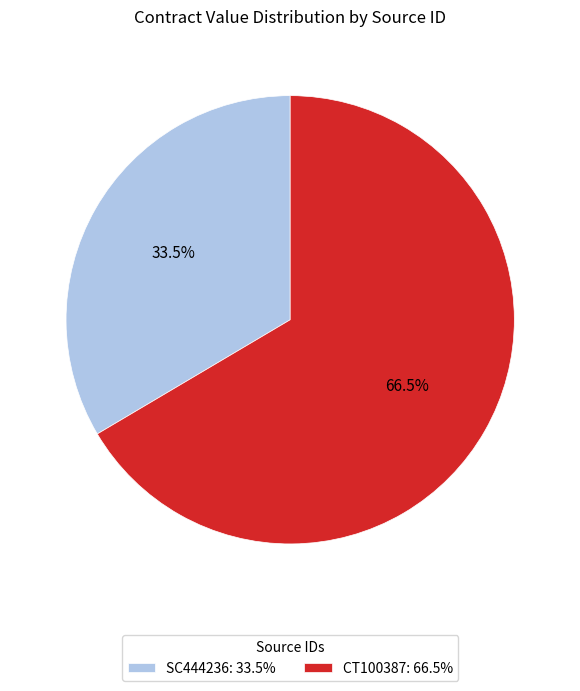

To the nearest percent, what is the combined percentage of CT100387 and SC444236?

100%